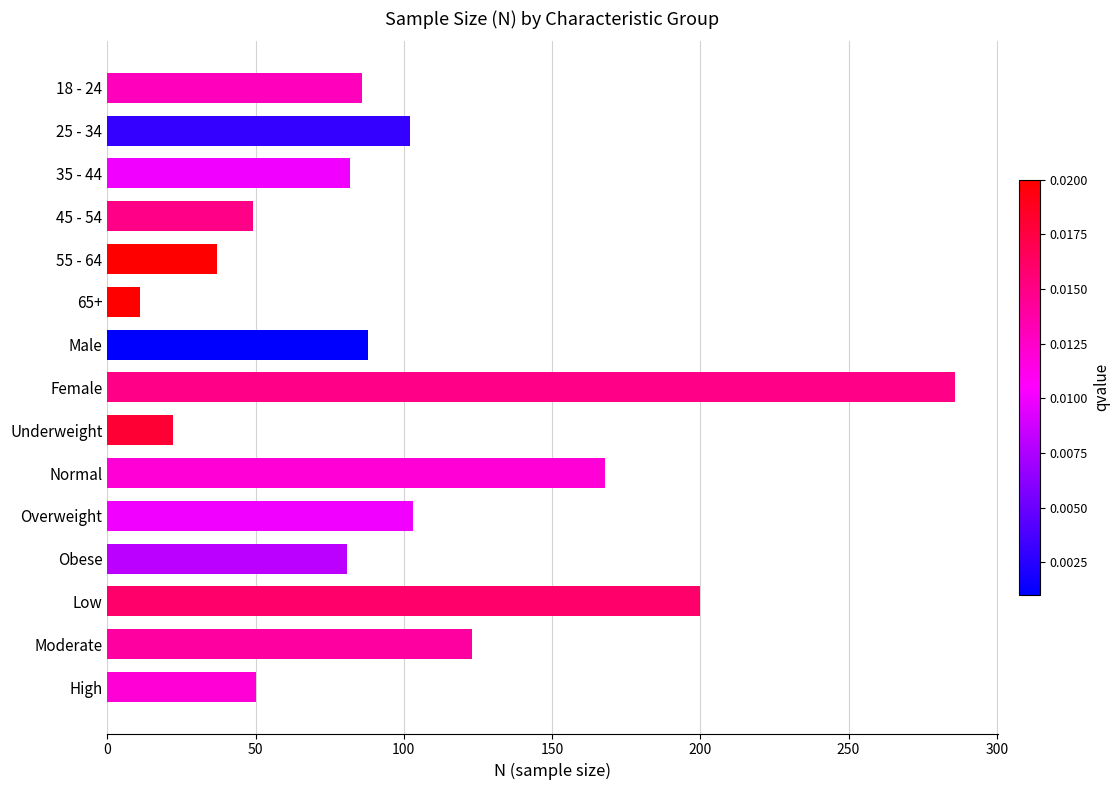

What is the smallest value displayed?

11